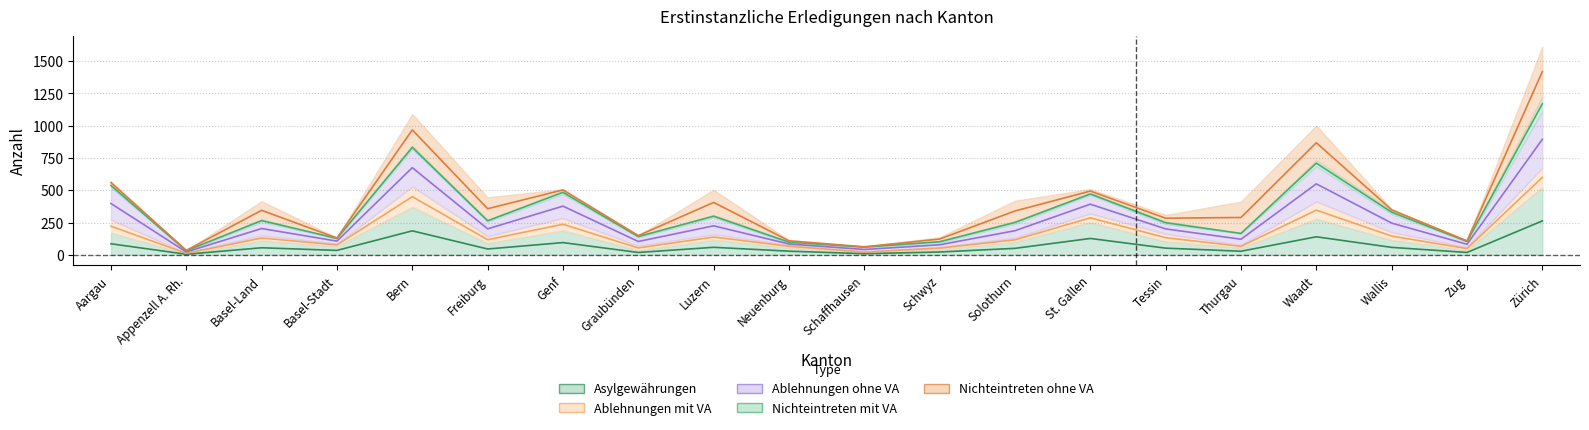

What is the difference between the Ablehnungen ohne VA values at Neuenburg and Thurgau?

68.0